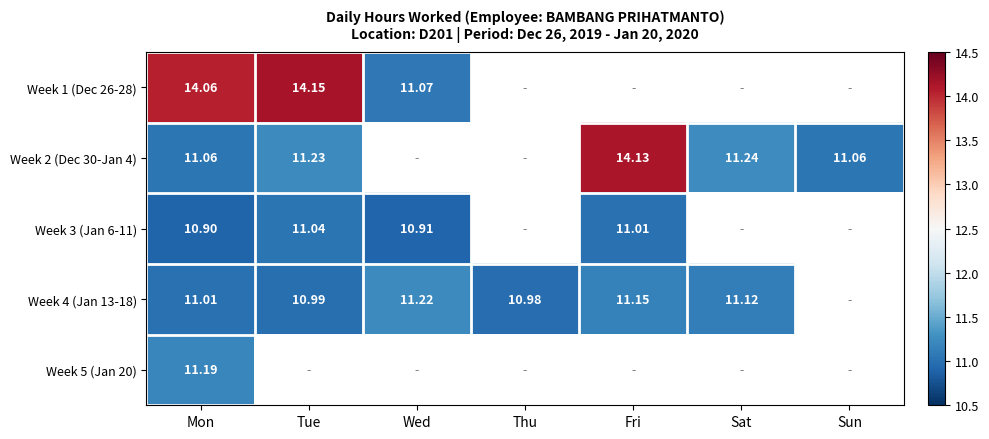

Is the value of Week 3 (Jan 6-11) at Mon greater than the value of Week 4 (Jan 13-18) at Tue?

No